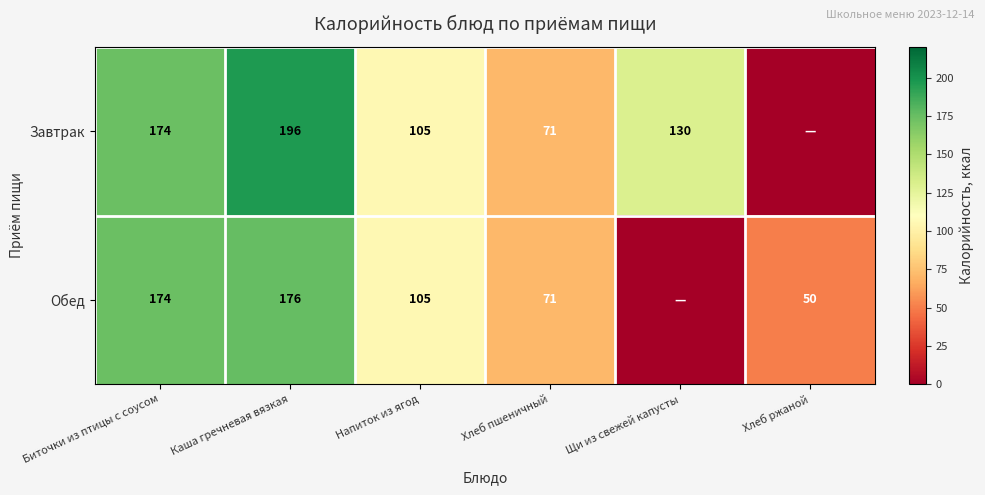

Is the value of Обед at Хлеб пшеничный greater than the value of Завтрак at Напиток из ягод?

No